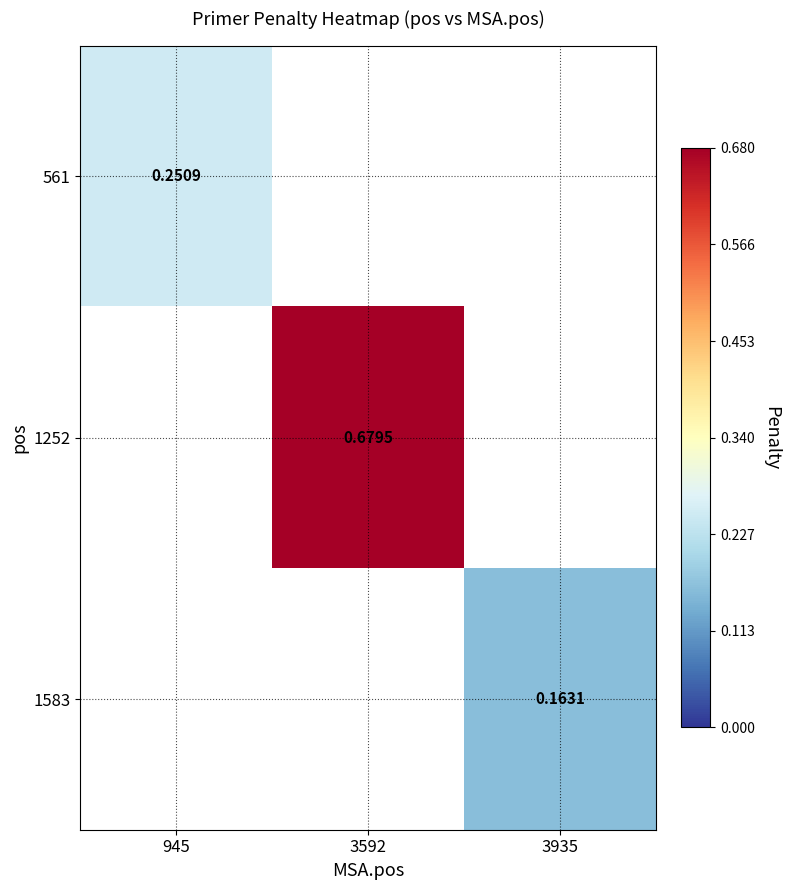

Which has a higher value, 945 or 3592?

3592